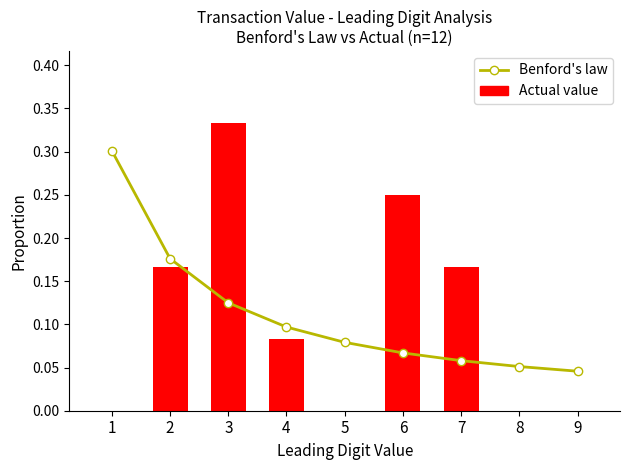

What are all the series names shown in the legend?

Benford's law, Actual value